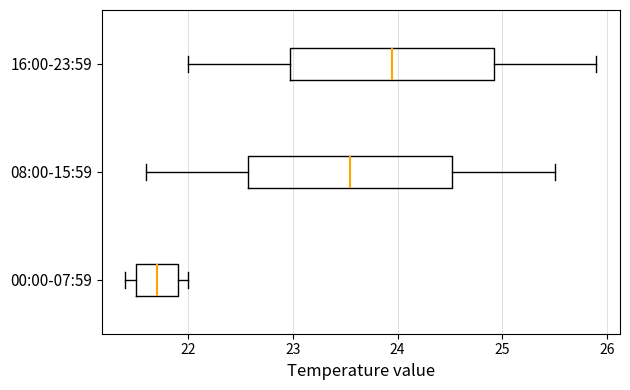

Where does the right whisker of the box for 08:00-15:59 end on the x-axis? The values are not printed on the chart, so give them approximately, as read against the axis.

25.5